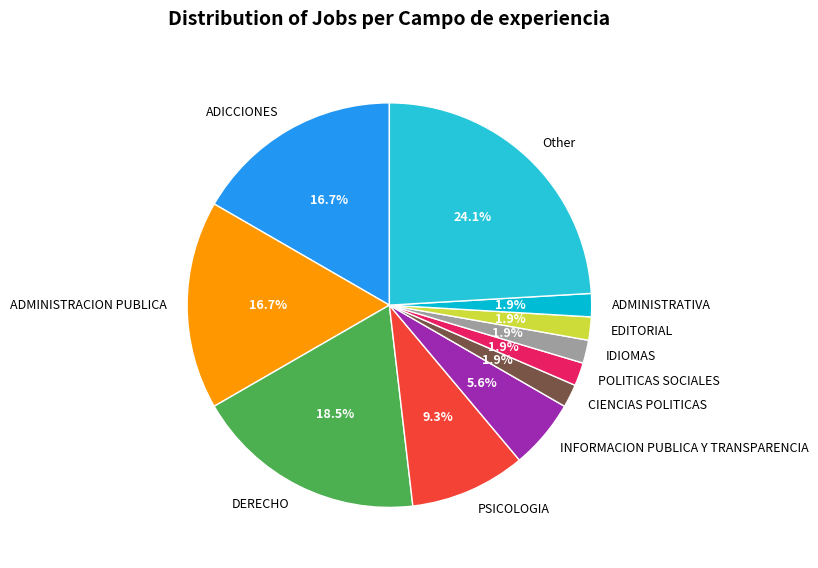

To the nearest percent, what portion does IDIOMAS represent?

2%